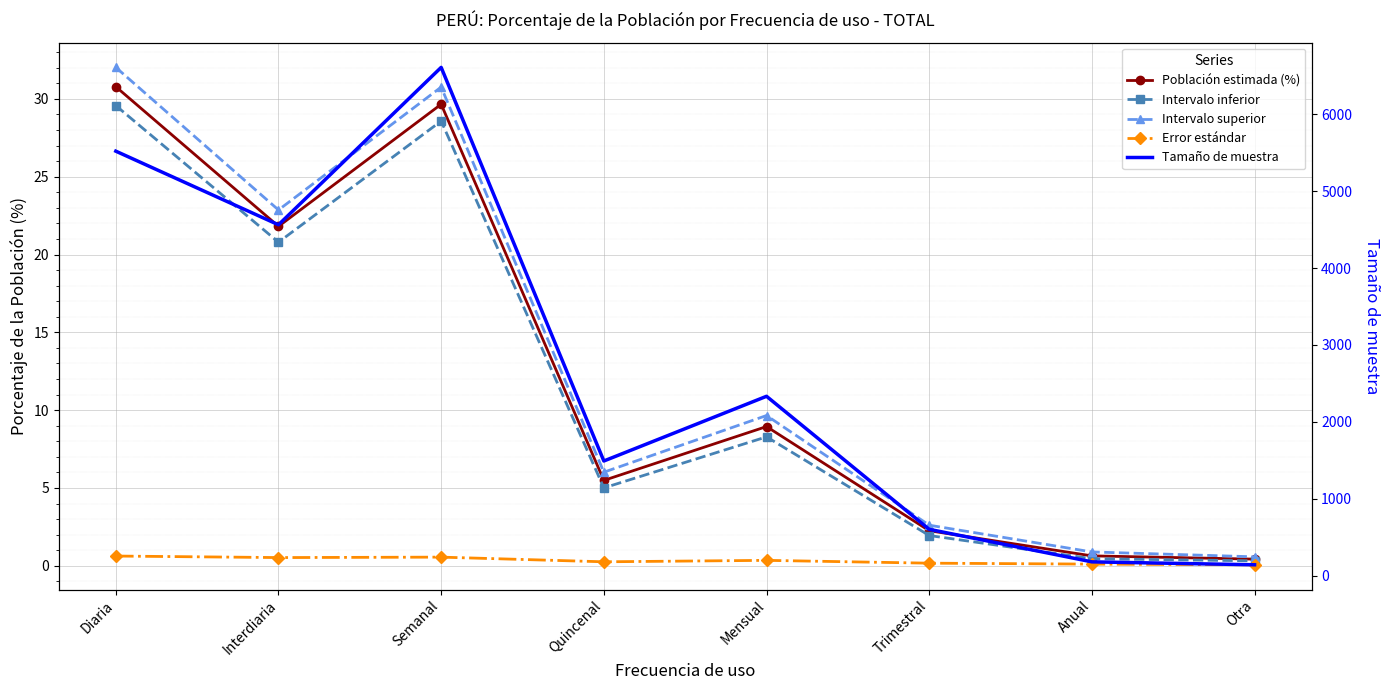

The Intervalo superior series shows 0.6 at Otra. True or false?

True